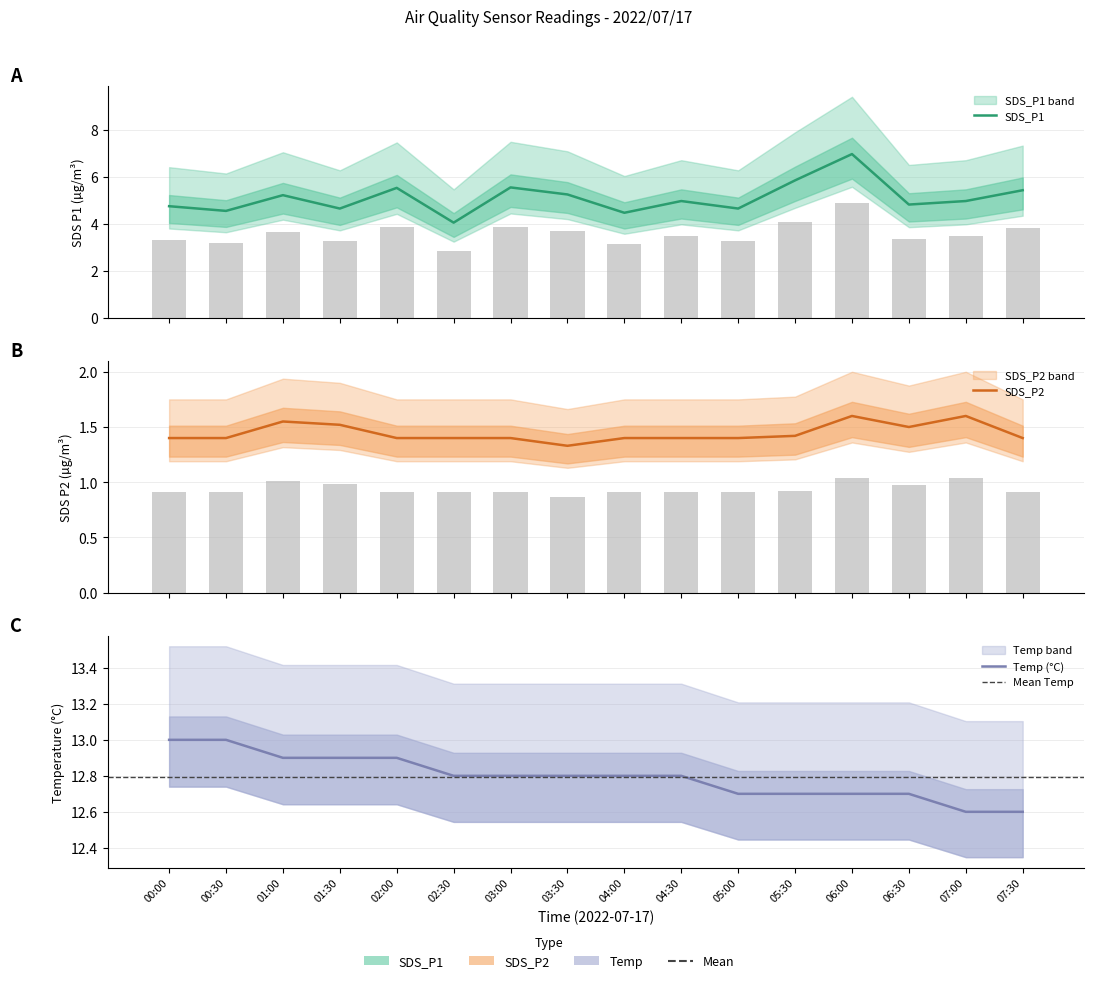

What position from the right is 06:00?

4